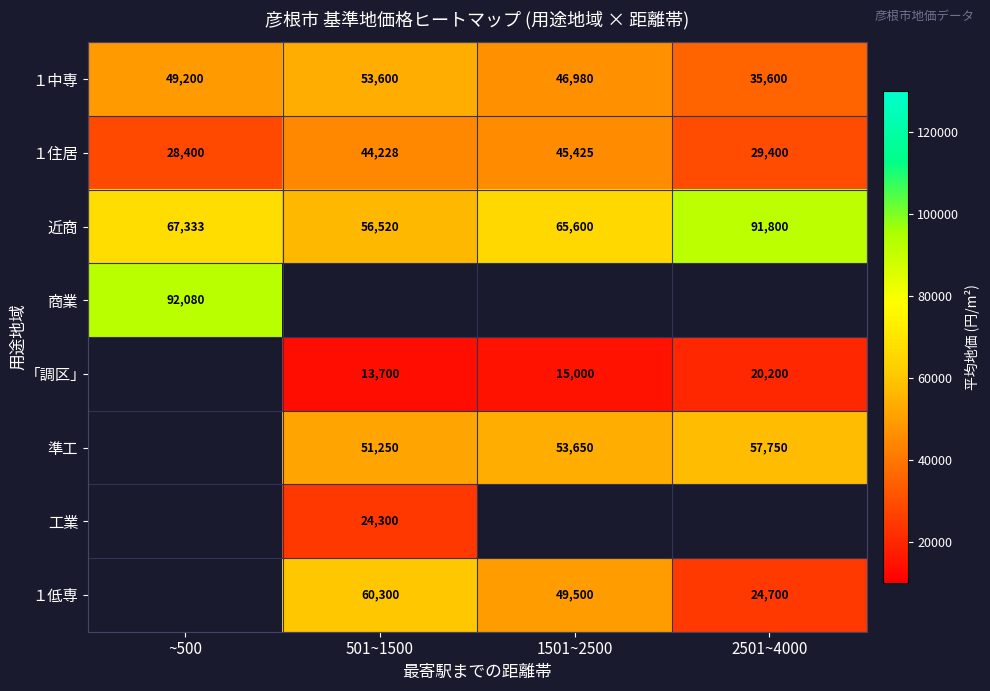

Between ~500 and 1501~2500, which series saw the biggest shift?

１住居